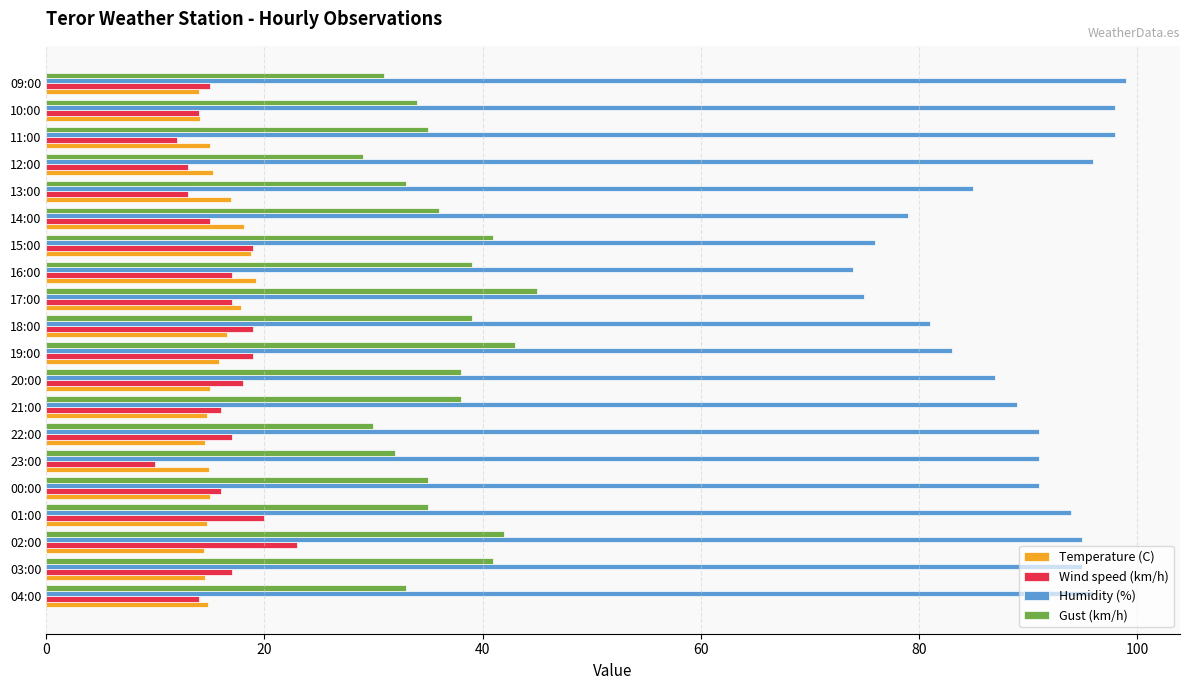

Which series has the widest spread of values?

Humidity (%)